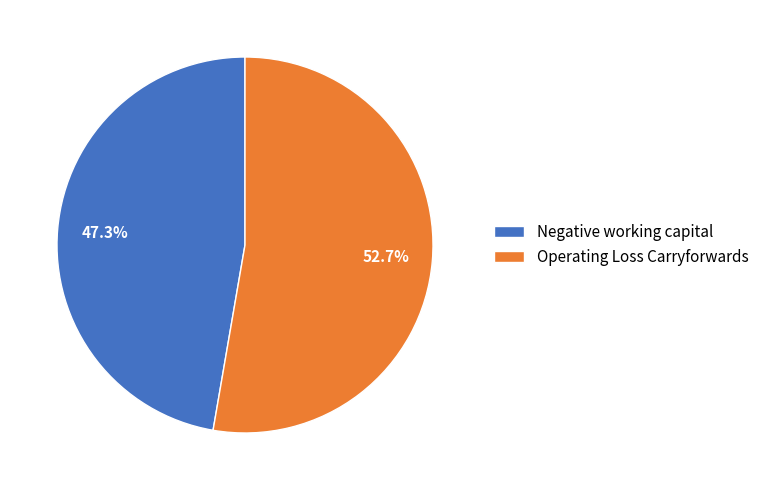

To the nearest percent, what is the combined percentage of Negative working capital and Operating Loss Carryforwards?

100%